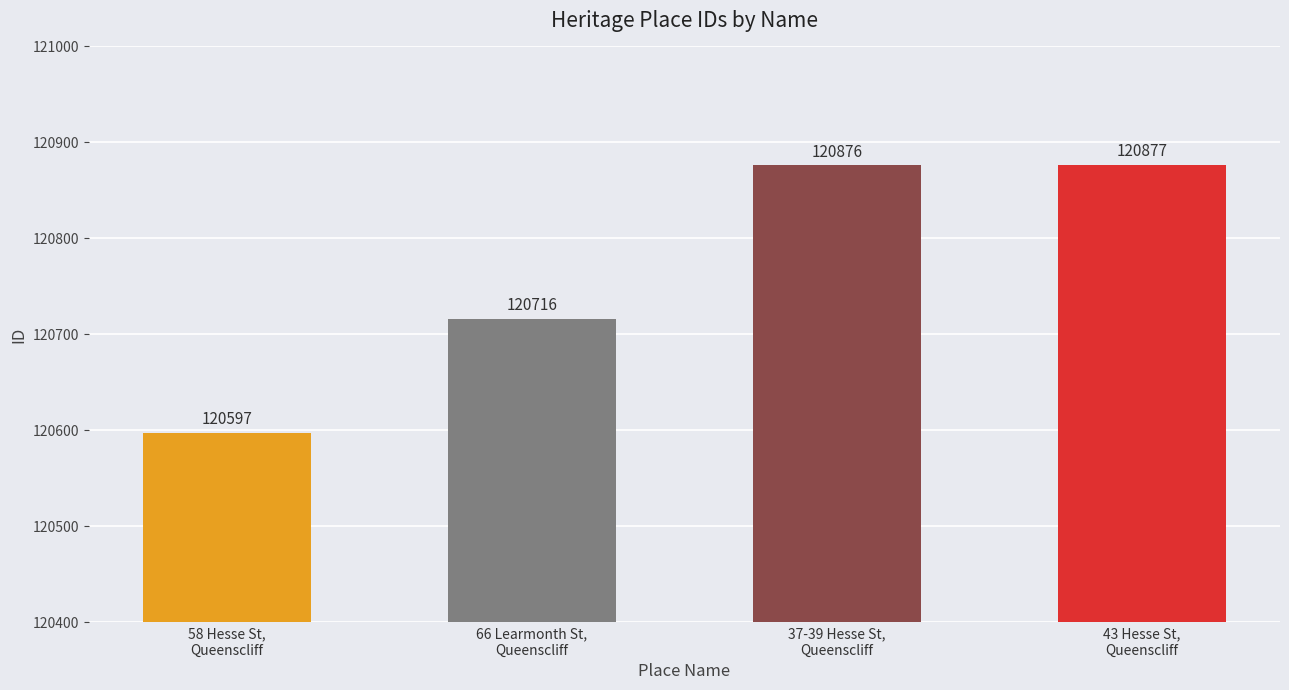

What is the approximate value at 43 Hesse St,
Queenscliff, to the nearest 10?

120880